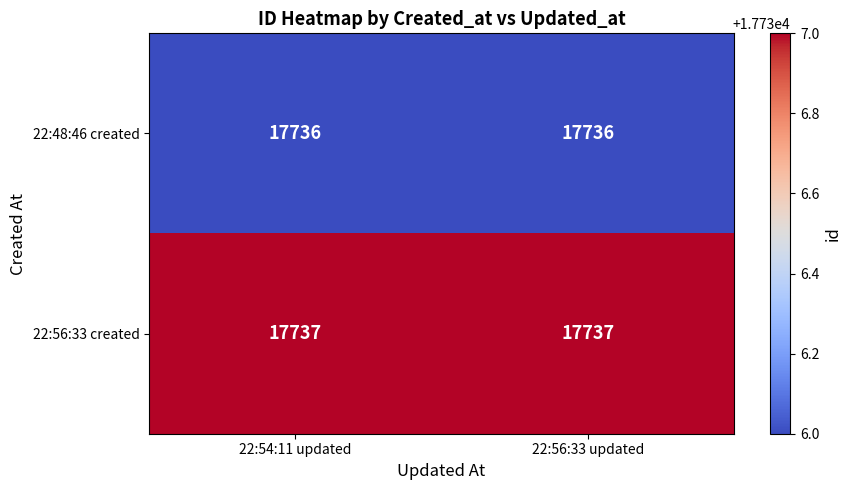

How many distinct data groups are displayed?

2